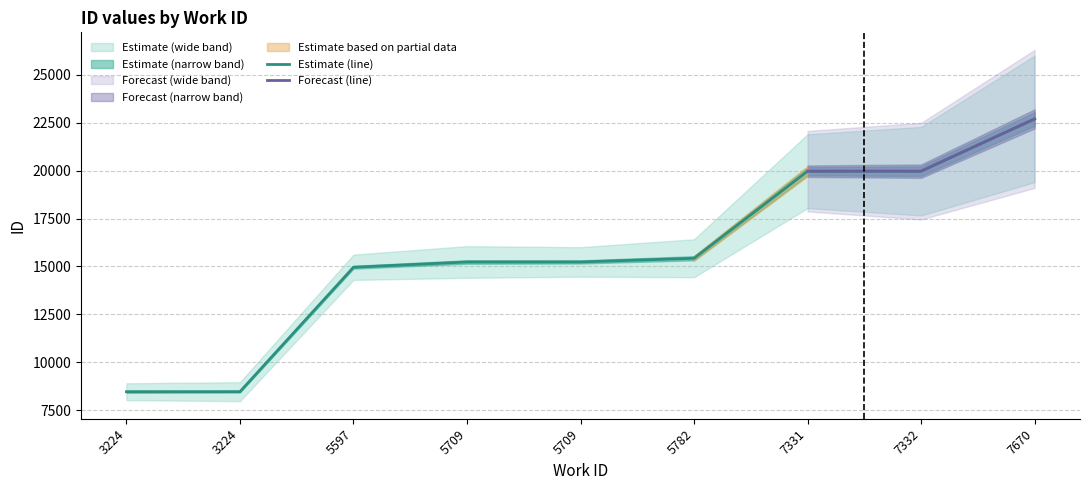

What is the minimum value for id_mid?

8466